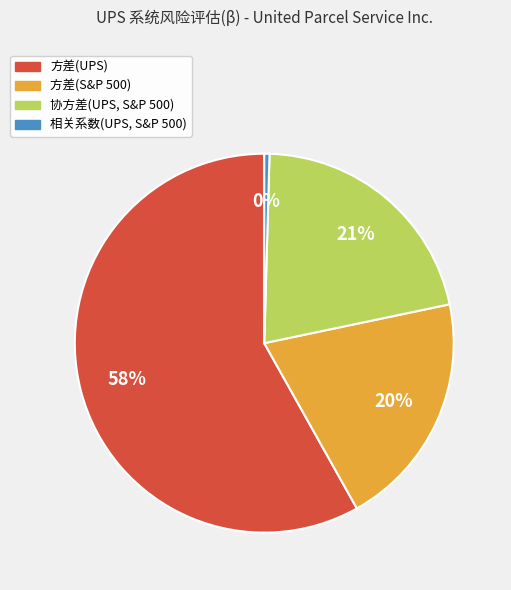

Which has a higher value, 协方差(UPS, S&P 500) or 方差(UPS)?

方差(UPS)